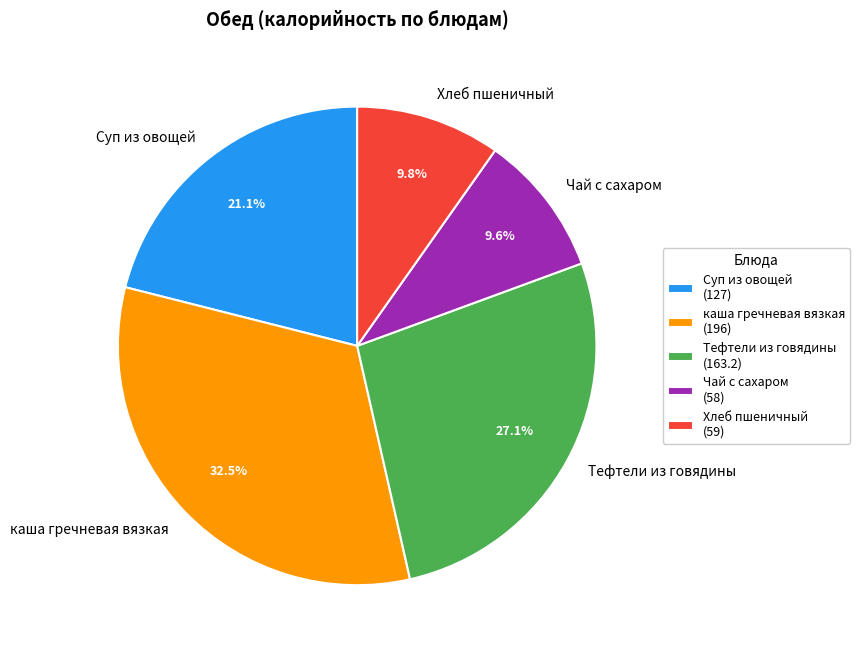

Is каша гречневая вязкая the majority of the pie?

No